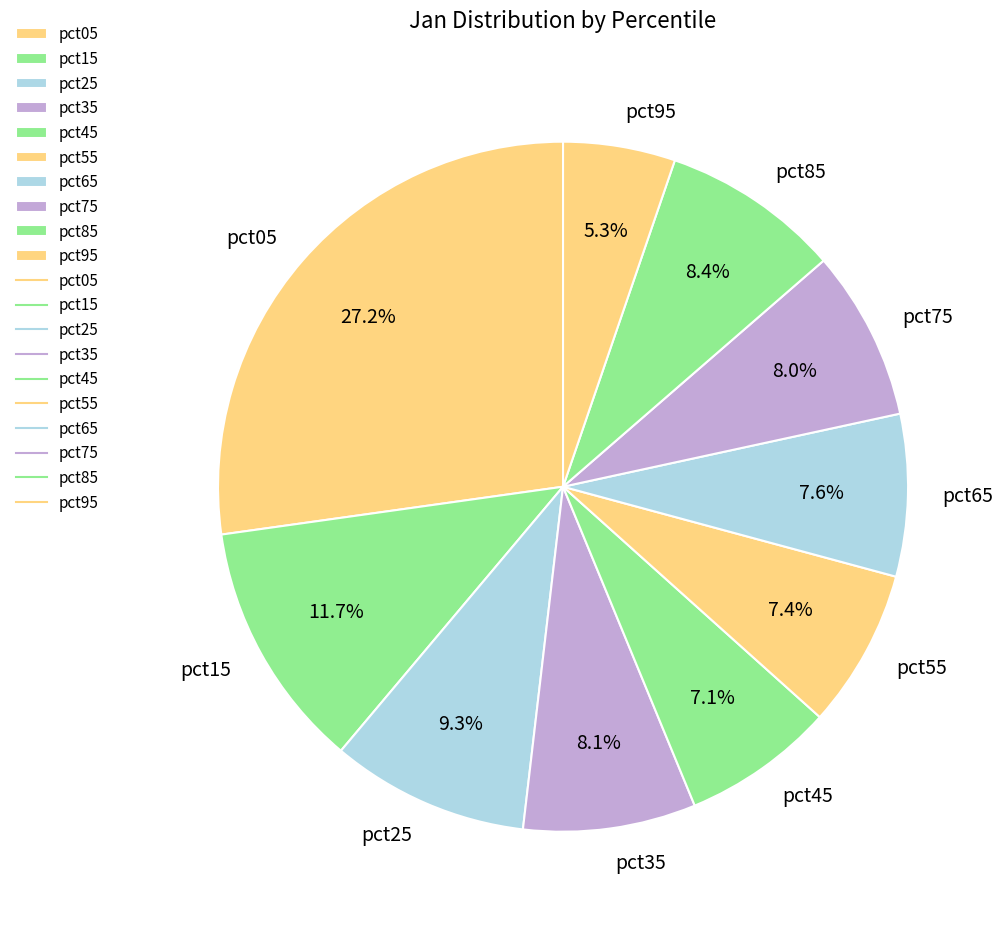

Which has a higher value, pct95 or pct25?

pct25